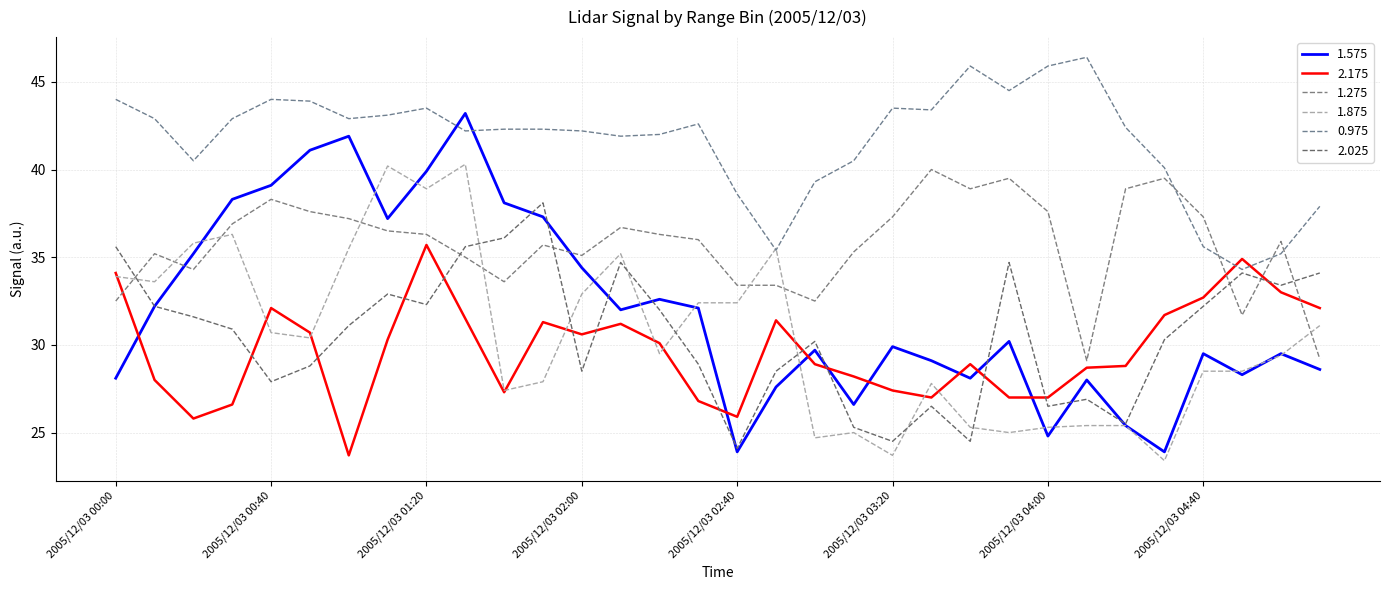

Reading left to right, what are all the values shown in this chart?

1.575: 2005/12/03 00:00=28.1	2005/12/03 00:10=32.2	2005/12/03 00:20=35.2	2005/12/03 00:30=38.3	2005/12/03 00:40=39.1	2005/12/03 00:50=41.1	2005/12/03 01:00=41.9	2005/12/03 01:10=37.2	2005/12/03 01:20=39.9	2005/12/03 01:30=43.2	2005/12/03 01:40=38.1	2005/12/03 01:50=37.3	2005/12/03 02:00=34.4	2005/12/03 02:10=32.0	2005/12/03 02:20=32.6	2005/12/03 02:30=32.1	2005/12/03 02:40=23.9	2005/12/03 02:50=27.6	2005/12/03 03:00=29.7	2005/12/03 03:10=26.6	2005/12/03 03:20=29.9	2005/12/03 03:30=29.1	2005/12/03 03:40=28.1	2005/12/03 03:50=30.2	2005/12/03 04:00=24.8	2005/12/03 04:10=28.0	2005/12/03 04:20=25.4	2005/12/03 04:30=23.9	2005/12/03 04:40=29.5	2005/12/03 04:50=28.3	2005/12/03 05:00=29.5	2005/12/03 05:10=28.6
2.175: 2005/12/03 00:00=34.1	2005/12/03 00:10=28.0	2005/12/03 00:20=25.8	2005/12/03 00:30=26.6	2005/12/03 00:40=32.1	2005/12/03 00:50=30.7	2005/12/03 01:00=23.7	2005/12/03 01:10=30.3	2005/12/03 01:20=35.7	2005/12/03 01:30=31.5	2005/12/03 01:40=27.3	2005/12/03 01:50=31.3	2005/12/03 02:00=30.6	2005/12/03 02:10=31.2	2005/12/03 02:20=30.1	2005/12/03 02:30=26.8	2005/12/03 02:40=25.9	2005/12/03 02:50=31.4	2005/12/03 03:00=28.9	2005/12/03 03:10=28.2	2005/12/03 03:20=27.4	2005/12/03 03:30=27.0	2005/12/03 03:40=28.9	2005/12/03 03:50=27.0	2005/12/03 04:00=27.0	2005/12/03 04:10=28.7	2005/12/03 04:20=28.8	2005/12/03 04:30=31.7	2005/12/03 04:40=32.7	2005/12/03 04:50=34.9	2005/12/03 05:00=33.0	2005/12/03 05:10=32.1
1.275: 2005/12/03 00:00=32.5	2005/12/03 00:10=35.2	2005/12/03 00:20=34.3	2005/12/03 00:30=36.9	2005/12/03 00:40=38.3	2005/12/03 00:50=37.6	2005/12/03 01:00=37.2	2005/12/03 01:10=36.5	2005/12/03 01:20=36.3	2005/12/03 01:30=35.0	2005/12/03 01:40=33.6	2005/12/03 01:50=35.7	2005/12/03 02:00=35.1	2005/12/03 02:10=36.7	2005/12/03 02:20=36.3	2005/12/03 02:30=36.0	2005/12/03 02:40=33.4	2005/12/03 02:50=33.4	2005/12/03 03:00=32.5	2005/12/03 03:10=35.3	2005/12/03 03:20=37.3	2005/12/03 03:30=40.0	2005/12/03 03:40=38.9	2005/12/03 03:50=39.5	2005/12/03 04:00=37.6	2005/12/03 04:10=29.1	2005/12/03 04:20=38.9	2005/12/03 04:30=39.5	2005/12/03 04:40=37.3	2005/12/03 04:50=31.7	2005/12/03 05:00=35.9	2005/12/03 05:10=29.2
1.875: 2005/12/03 00:00=33.9	2005/12/03 00:10=33.6	2005/12/03 00:20=35.8	2005/12/03 00:30=36.3	2005/12/03 00:40=30.7	2005/12/03 00:50=30.4	2005/12/03 01:00=35.5	2005/12/03 01:10=40.2	2005/12/03 01:20=38.9	2005/12/03 01:30=40.3	2005/12/03 01:40=27.4	2005/12/03 01:50=27.9	2005/12/03 02:00=32.9	2005/12/03 02:10=35.2	2005/12/03 02:20=29.5	2005/12/03 02:30=32.4	2005/12/03 02:40=32.4	2005/12/03 02:50=35.5	2005/12/03 03:00=24.7	2005/12/03 03:10=25.0	2005/12/03 03:20=23.7	2005/12/03 03:30=27.8	2005/12/03 03:40=25.3	2005/12/03 03:50=25.0	2005/12/03 04:00=25.3	2005/12/03 04:10=25.4	2005/12/03 04:20=25.4	2005/12/03 04:30=23.4	2005/12/03 04:40=28.5	2005/12/03 04:50=28.5	2005/12/03 05:00=29.4	2005/12/03 05:10=31.1
0.975: 2005/12/03 00:00=44.0	2005/12/03 00:10=42.9	2005/12/03 00:20=40.5	2005/12/03 00:30=42.9	2005/12/03 00:40=44.0	2005/12/03 00:50=43.9	2005/12/03 01:00=42.9	2005/12/03 01:10=43.1	2005/12/03 01:20=43.5	2005/12/03 01:30=42.2	2005/12/03 01:40=42.3	2005/12/03 01:50=42.3	2005/12/03 02:00=42.2	2005/12/03 02:10=41.9	2005/12/03 02:20=42.0	2005/12/03 02:30=42.6	2005/12/03 02:40=38.6	2005/12/03 02:50=35.4	2005/12/03 03:00=39.3	2005/12/03 03:10=40.5	2005/12/03 03:20=43.5	2005/12/03 03:30=43.4	2005/12/03 03:40=45.9	2005/12/03 03:50=44.5	2005/12/03 04:00=45.9	2005/12/03 04:10=46.4	2005/12/03 04:20=42.4	2005/12/03 04:30=40.1	2005/12/03 04:40=35.6	2005/12/03 04:50=34.3	2005/12/03 05:00=35.2	2005/12/03 05:10=37.9
2.025: 2005/12/03 00:00=35.6	2005/12/03 00:10=32.2	2005/12/03 00:20=31.6	2005/12/03 00:30=30.9	2005/12/03 00:40=27.9	2005/12/03 00:50=28.8	2005/12/03 01:00=31.1	2005/12/03 01:10=32.9	2005/12/03 01:20=32.3	2005/12/03 01:30=35.6	2005/12/03 01:40=36.1	2005/12/03 01:50=38.1	2005/12/03 02:00=28.5	2005/12/03 02:10=34.7	2005/12/03 02:20=32.0	2005/12/03 02:30=28.9	2005/12/03 02:40=24.1	2005/12/03 02:50=28.5	2005/12/03 03:00=30.2	2005/12/03 03:10=25.3	2005/12/03 03:20=24.5	2005/12/03 03:30=26.5	2005/12/03 03:40=24.5	2005/12/03 03:50=34.7	2005/12/03 04:00=26.5	2005/12/03 04:10=26.9	2005/12/03 04:20=25.5	2005/12/03 04:30=30.3	2005/12/03 04:40=32.2	2005/12/03 04:50=34.1	2005/12/03 05:00=33.4	2005/12/03 05:10=34.1